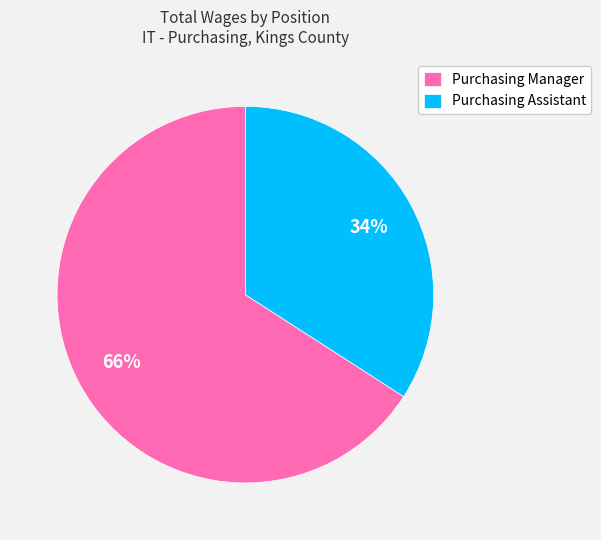

To the nearest percent, what portion does Purchasing Manager represent?

66%